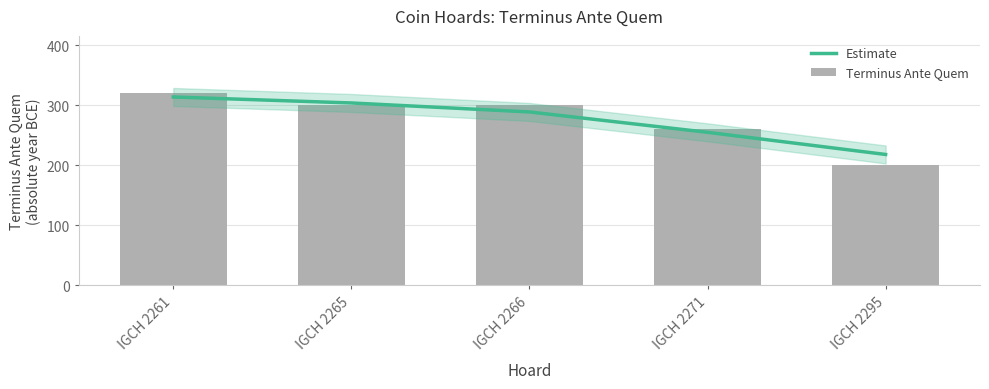

True or false: Estimate has a value of 461 at IGCH 2261.

False